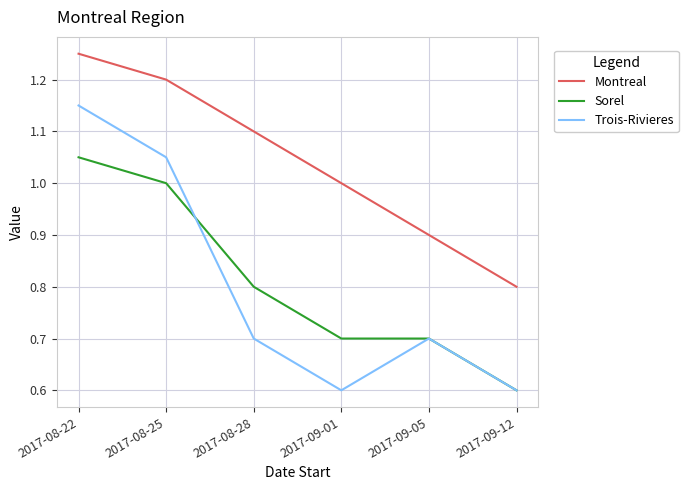

Rank the series by their maximum value, from highest to lowest.

Montreal, Trois-Rivieres, Sorel